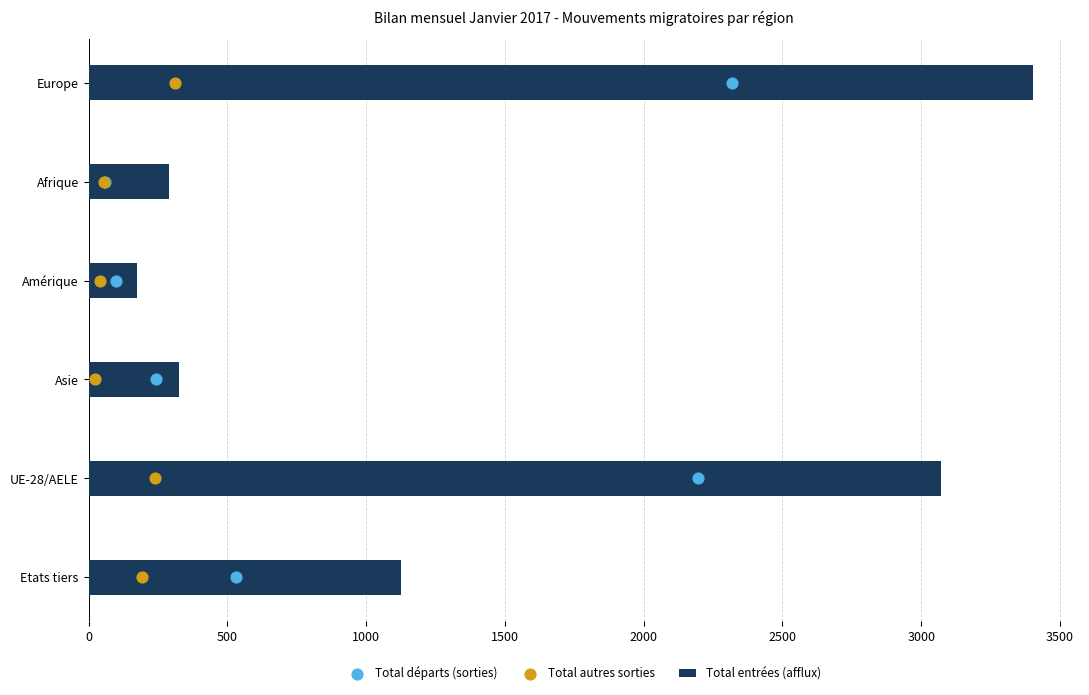

What is the highest value of the Total entrées (afflux) series?

3402